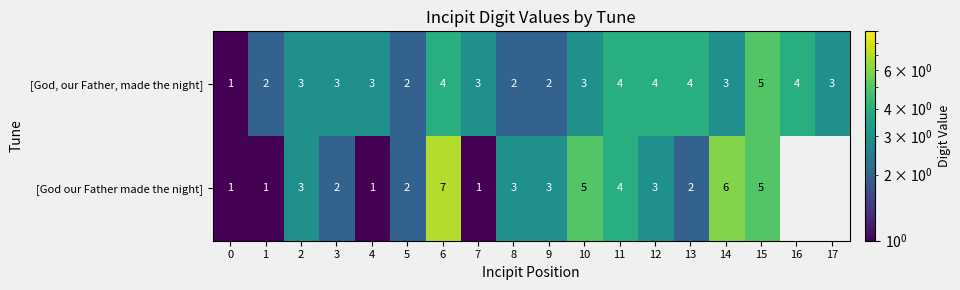

Which category has the highest value in the [God, our Father, made the night] series?

15